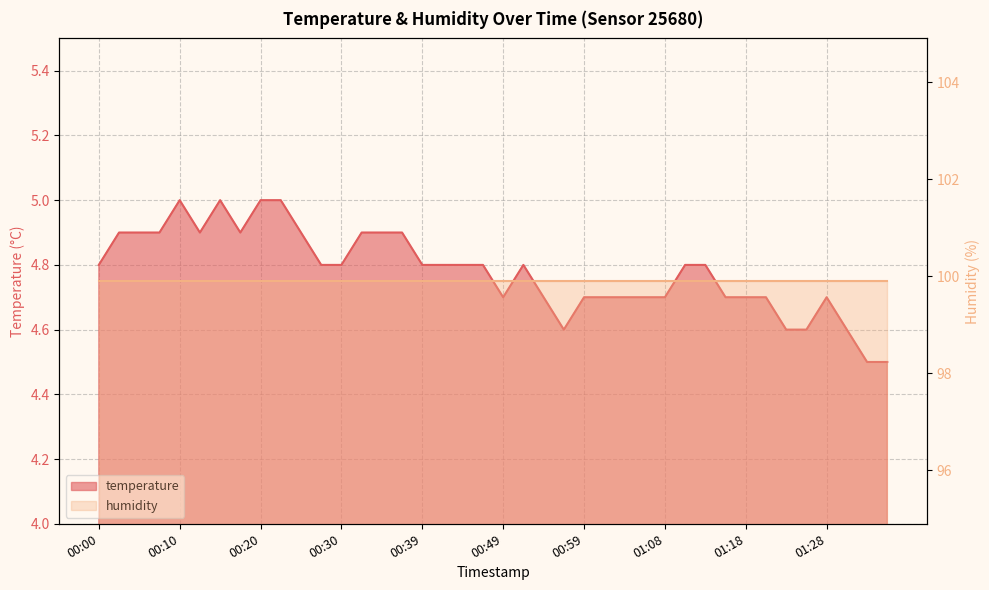

What is the difference between the values at 01:04 and 00:15?

0.3